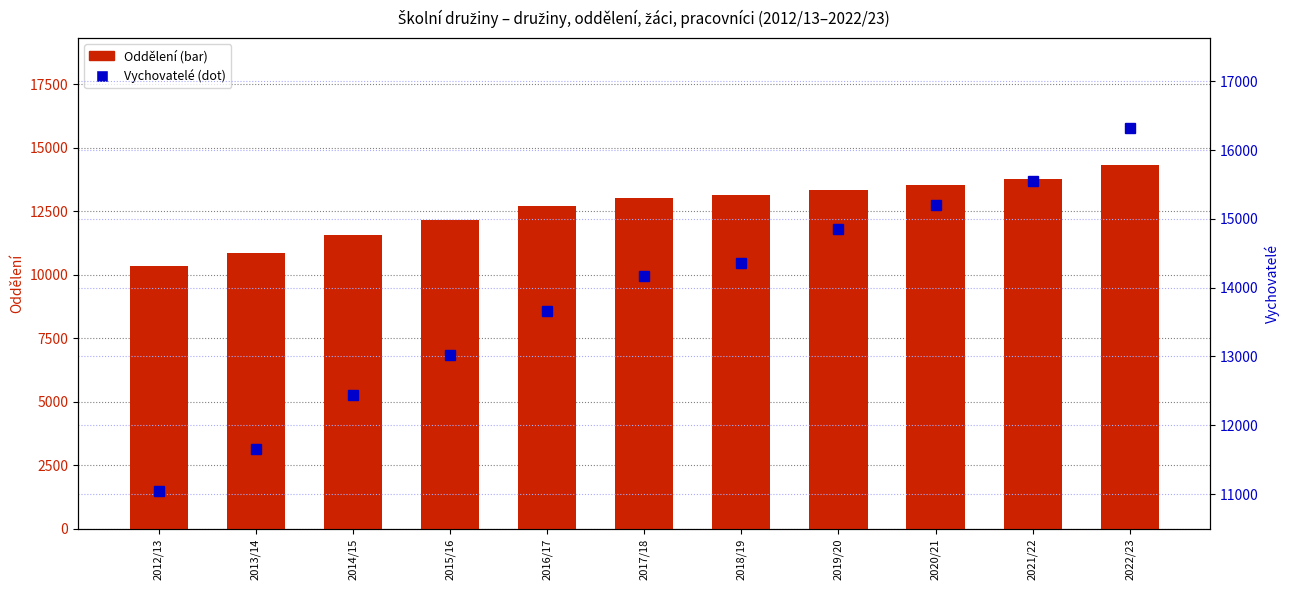

At how many categories does at least one series exceed 15498?

2